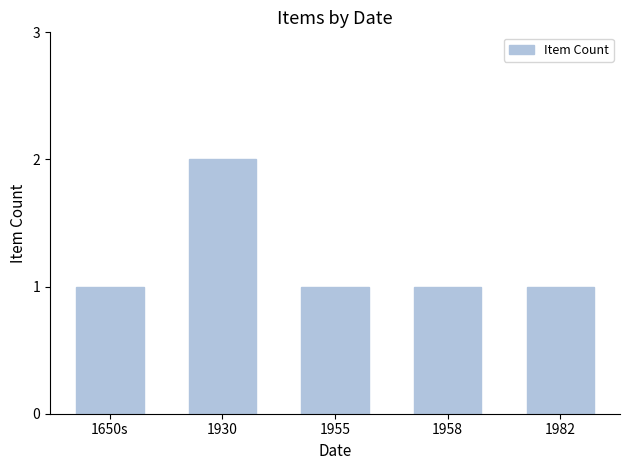

What is the change in value from 1650s to 1930?

+1